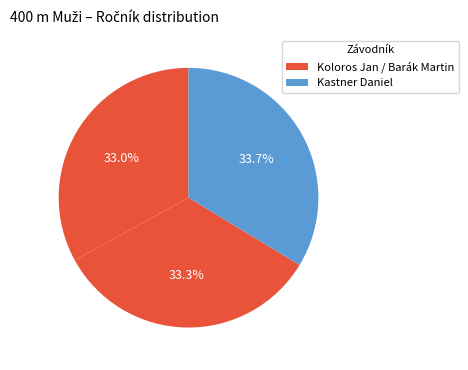

Count the number of slices in the pie.

3